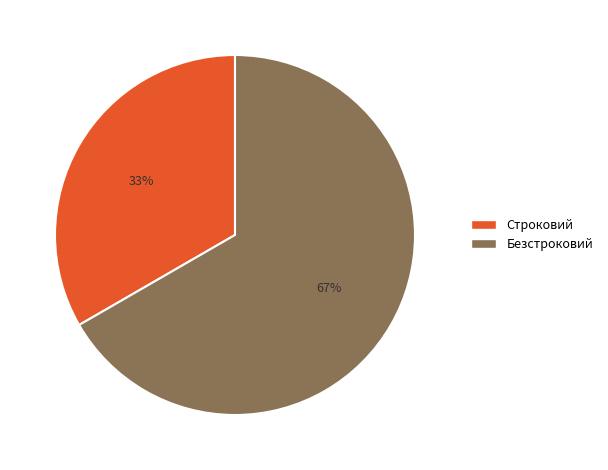

To the nearest percent, what is the combined percentage of Безстроковий and Строковий?

100%